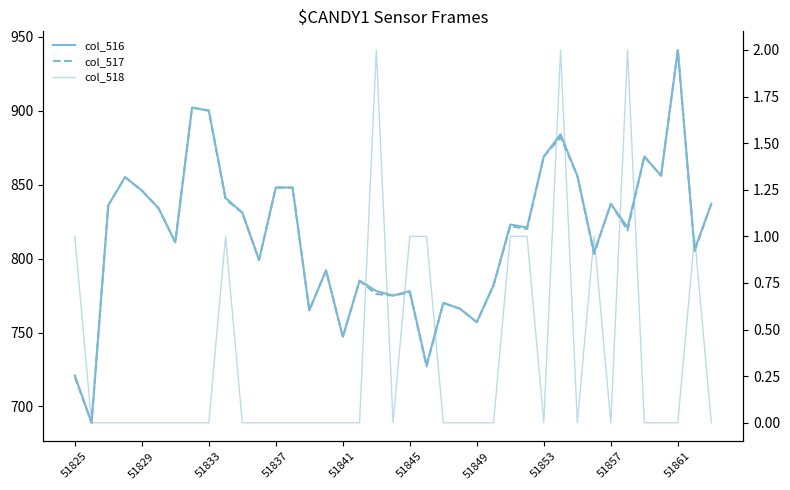

True or false: col_517 and col_516 intersect in this chart.

False